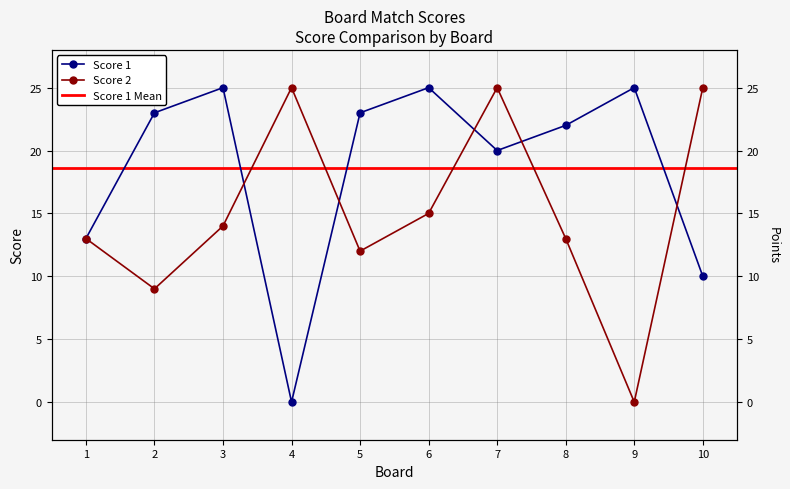

How many interior local peaks does the Score 2 series have?

2